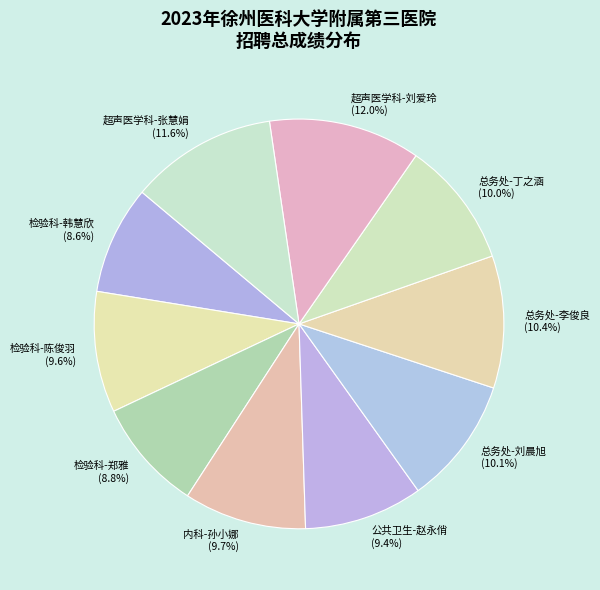

How many slices are in this pie chart?

10